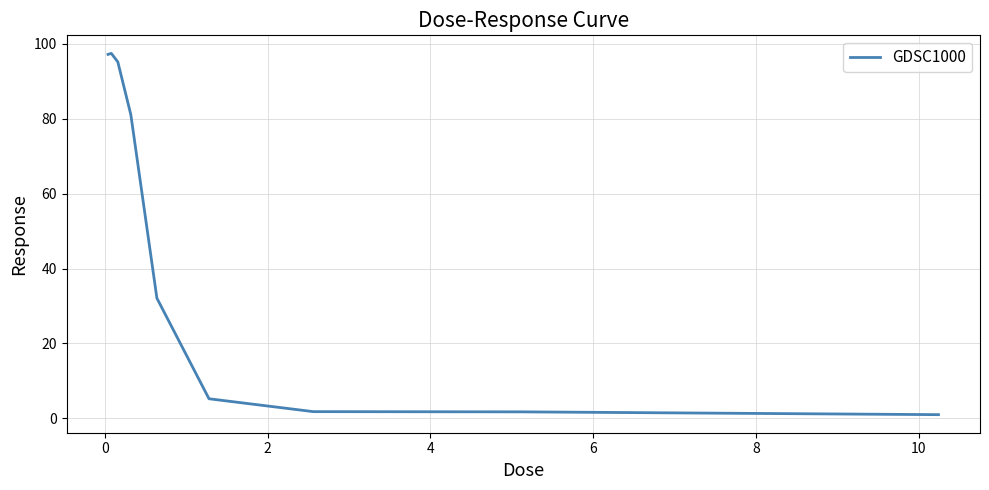

What is the difference between the maximum and minimum values?

96.5